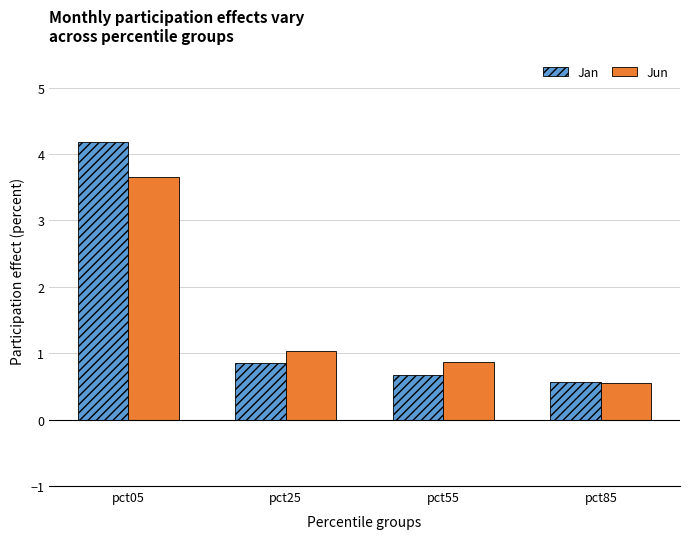

What is the difference between the maximum and minimum values in the Jan series?

3.6